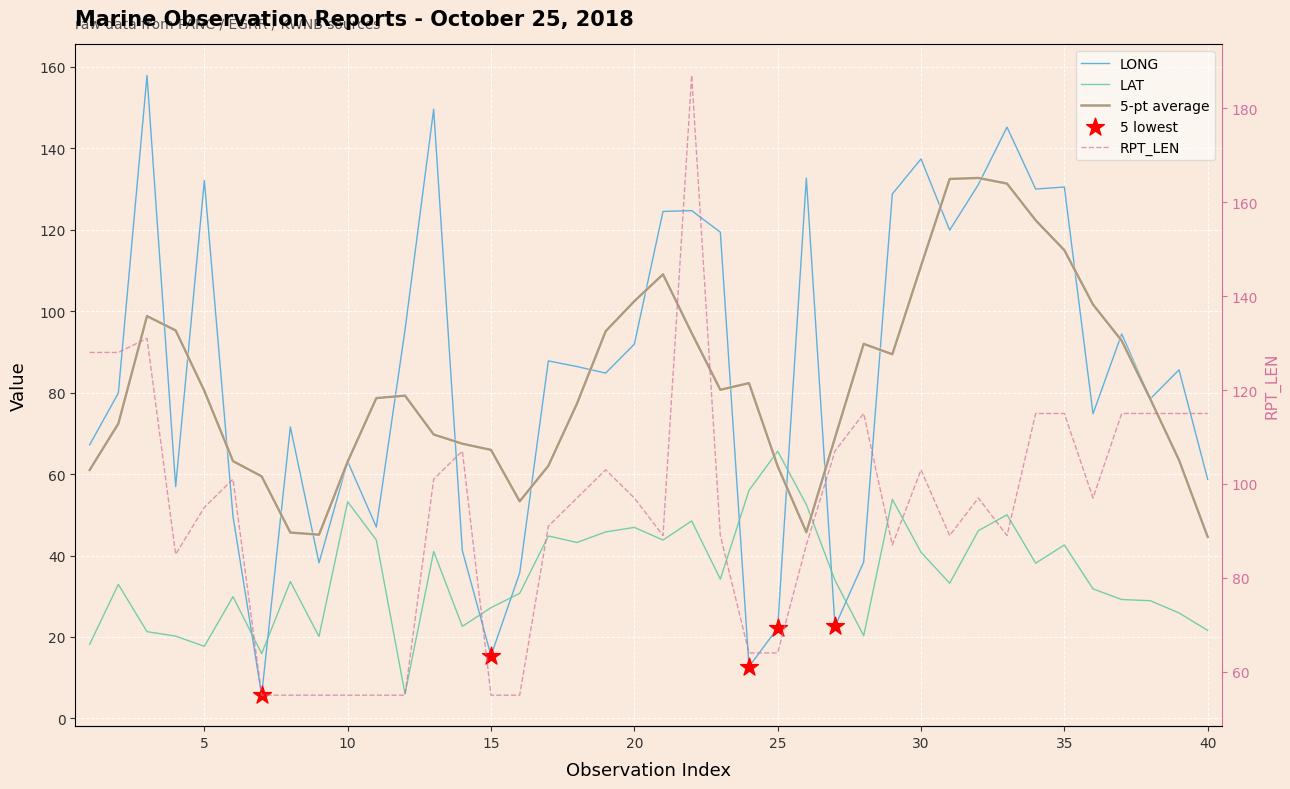

Is the value of LAT at 17 greater than the value of LONG at 25?

Yes